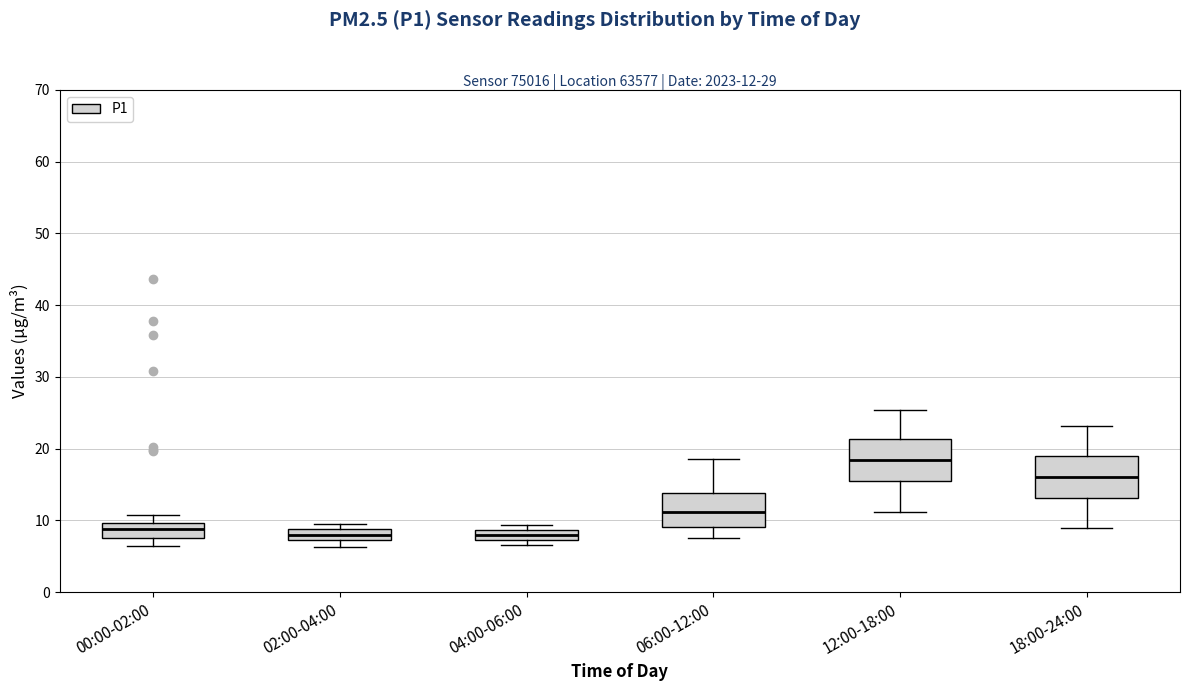

Which box's median line is the highest?

12:00-18:00